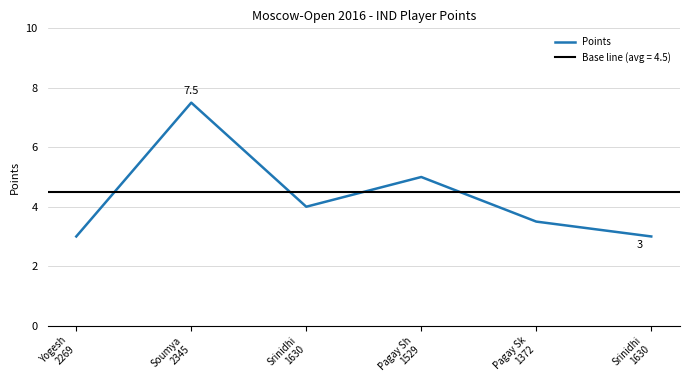

How many points are higher than both their immediate neighbors (excluding endpoints)?

2